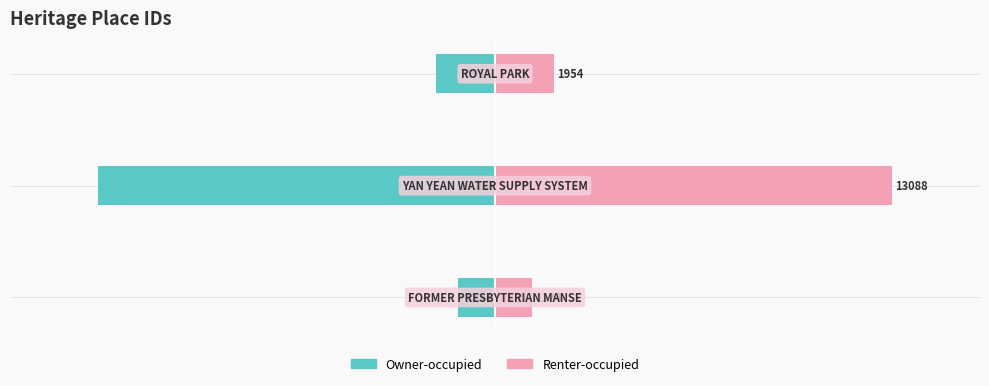

What is the average value of the Owner-occupied series?

-5422